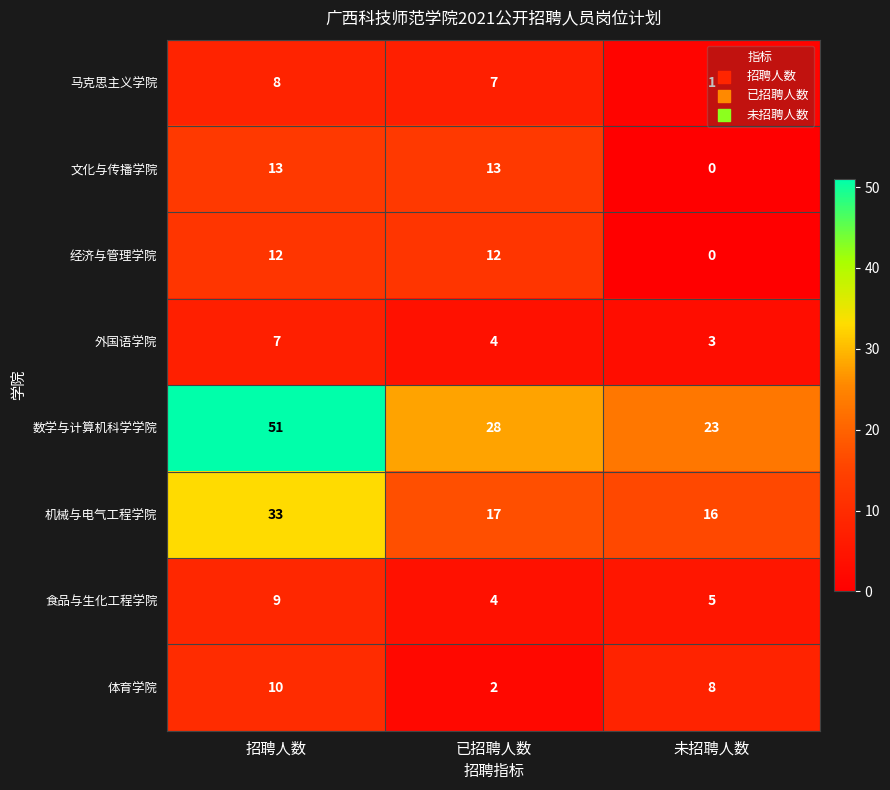

Which series changed the most between 已招聘人数 and 未招聘人数?

文化与传播学院